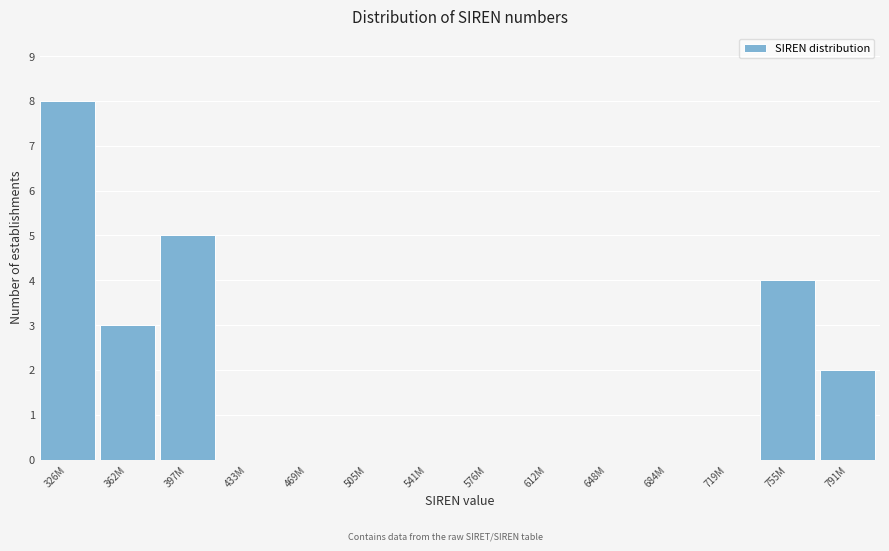

Reading left to right, what are all the values shown in this chart?

326M=8	362M=3	397M=5	433M=0	469M=0	505M=0	541M=0	576M=0	612M=0	648M=0	684M=0	719M=0	755M=4	791M=2